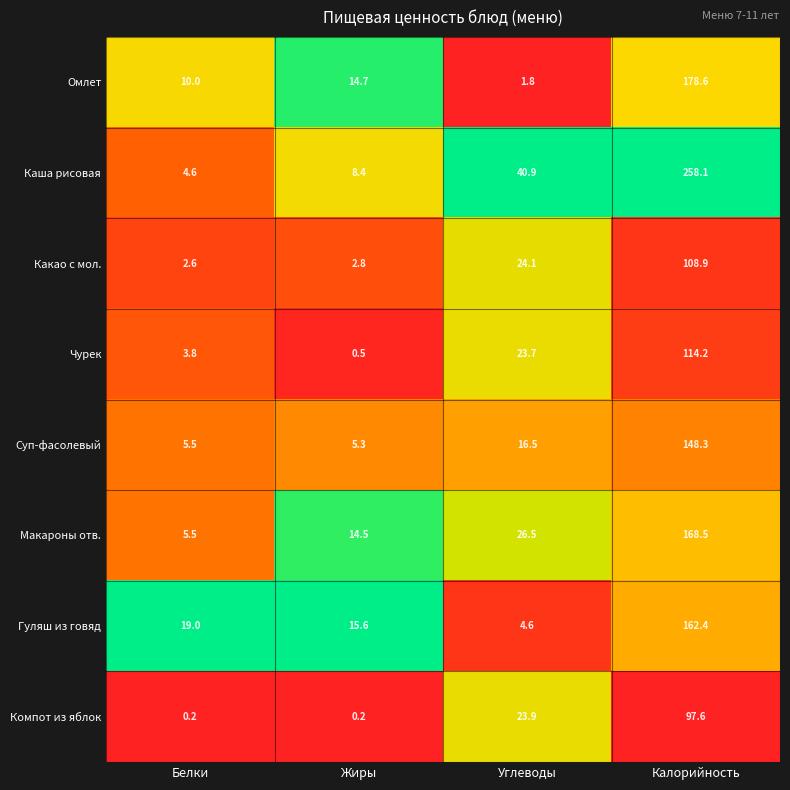

What is the difference between the Гуляш из говяд values at Белки and Калорийность?

143.4